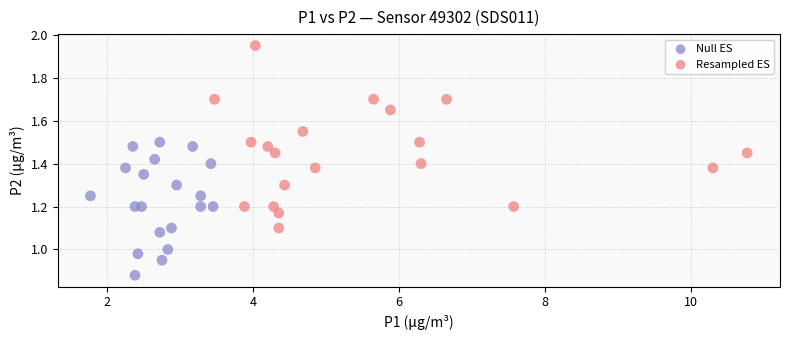

Which series has the largest Y range (max minus min)?

Resampled ES